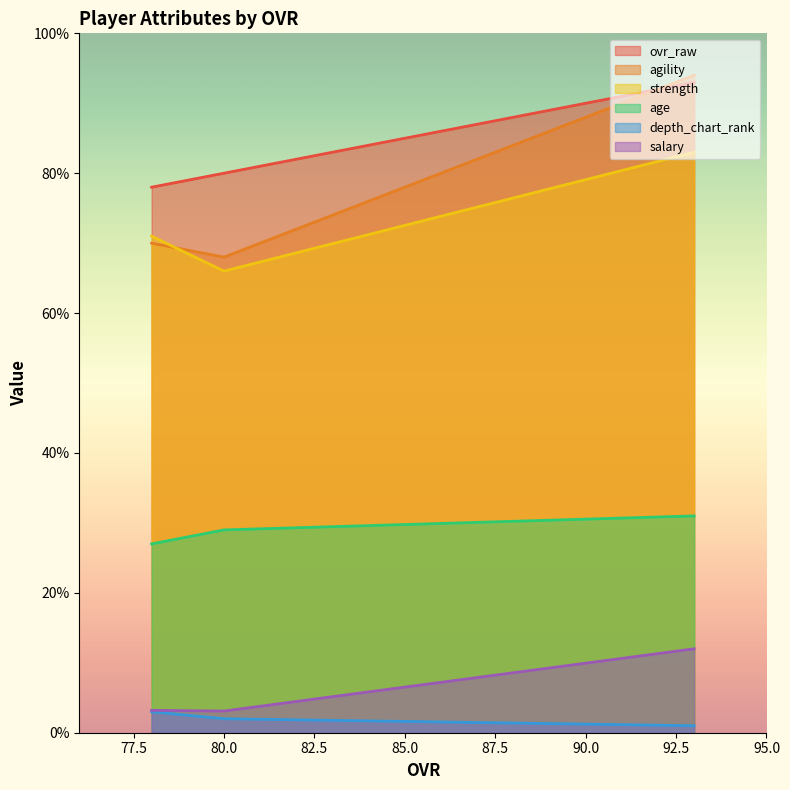

The value of strength at 80 is 25.6. True or false?

False